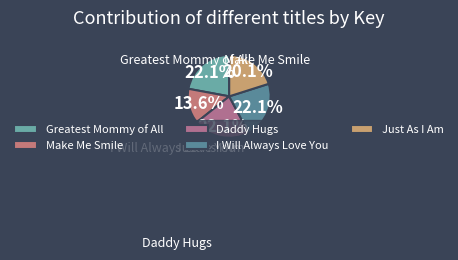

What is the change in value from Make Me Smile to Just As I Am?

+47580697